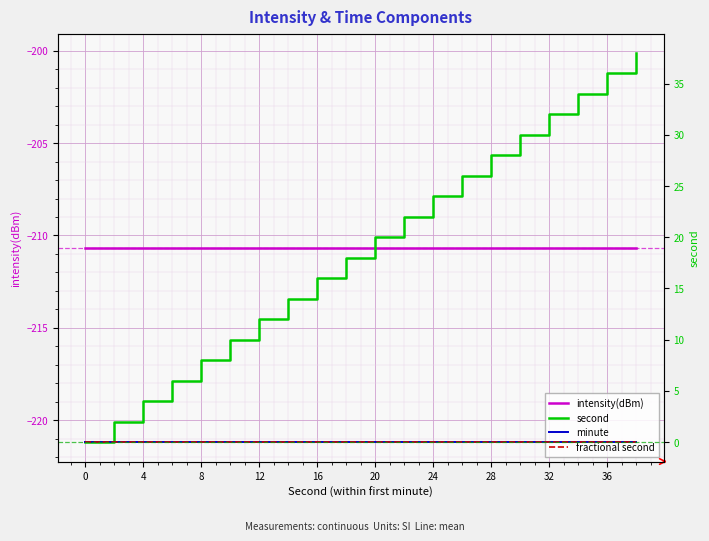

True or false: second and fractional second intersect in this chart.

False